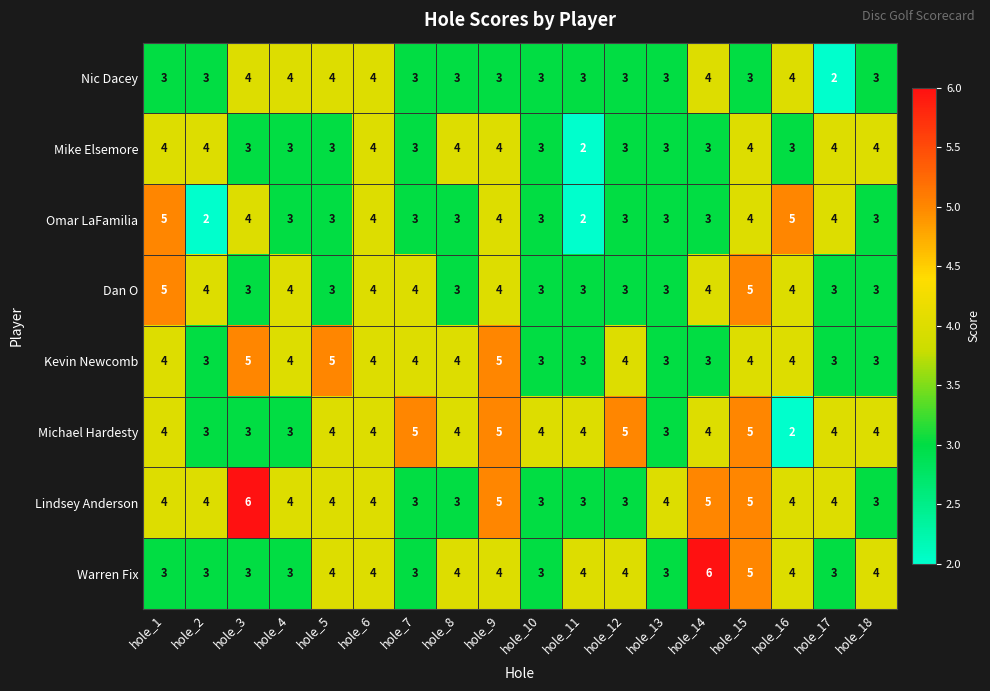

What is the sum of all Nic Dacey values?

59